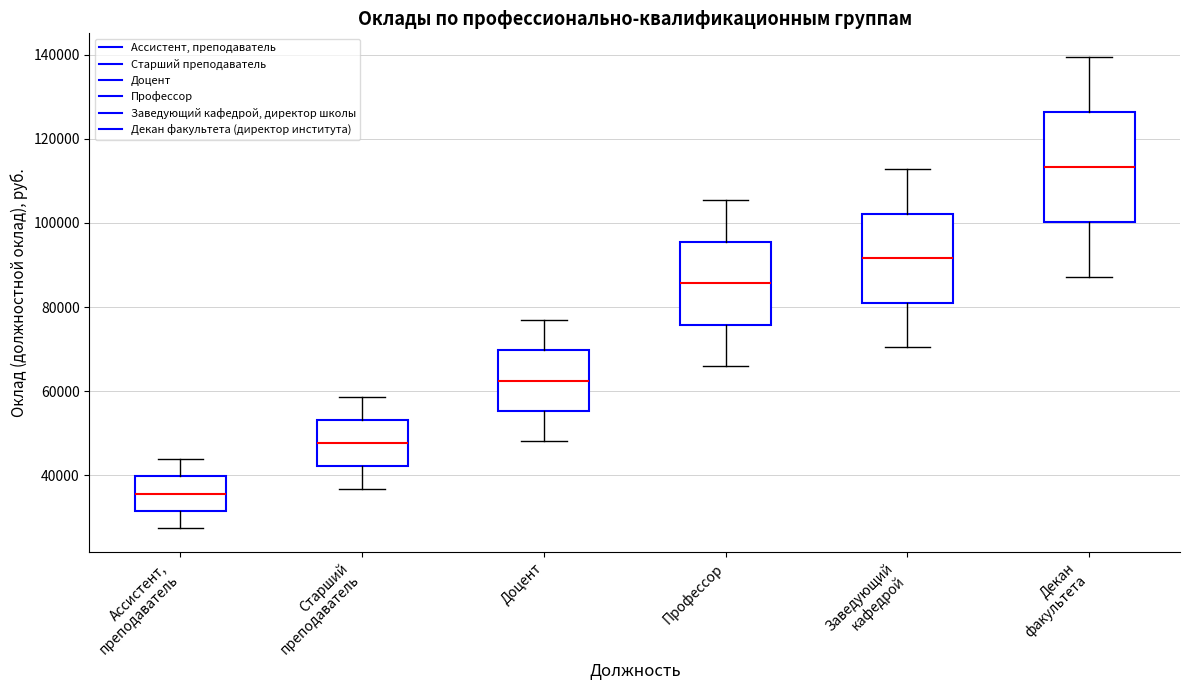

Reading left to right, transcribe this box plot: for each box, give where its median line is, the range the box spans, and where its two whiskers end, as read against the y-axis. The values are not printed on the chart, so give them approximately, as read against the axis.

Ассистент, преподаватель: median 36000, box 32000 to 40000, whiskers 28000 to 44000
Старший преподаватель: median 48000, box 42000 to 54000, whiskers 36000 to 58000
Доцент: median 62000, box 56000 to 70000, whiskers 48000 to 76000
Профессор: median 86000, box 76000 to 96000, whiskers 66000 to 106000
Заведующий кафедрой: median 92000, box 82000 to 102000, whiskers 70000 to 112000
Декан факультета: median 114000, box 100000 to 126000, whiskers 88000 to 140000